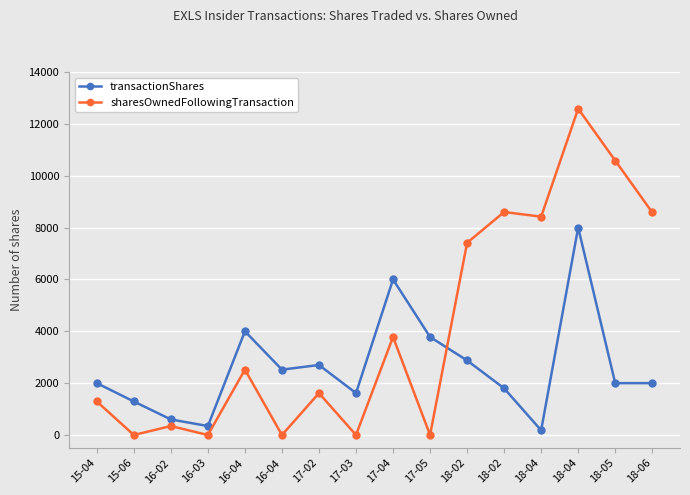

Does the chart have visible grid lines?

Yes